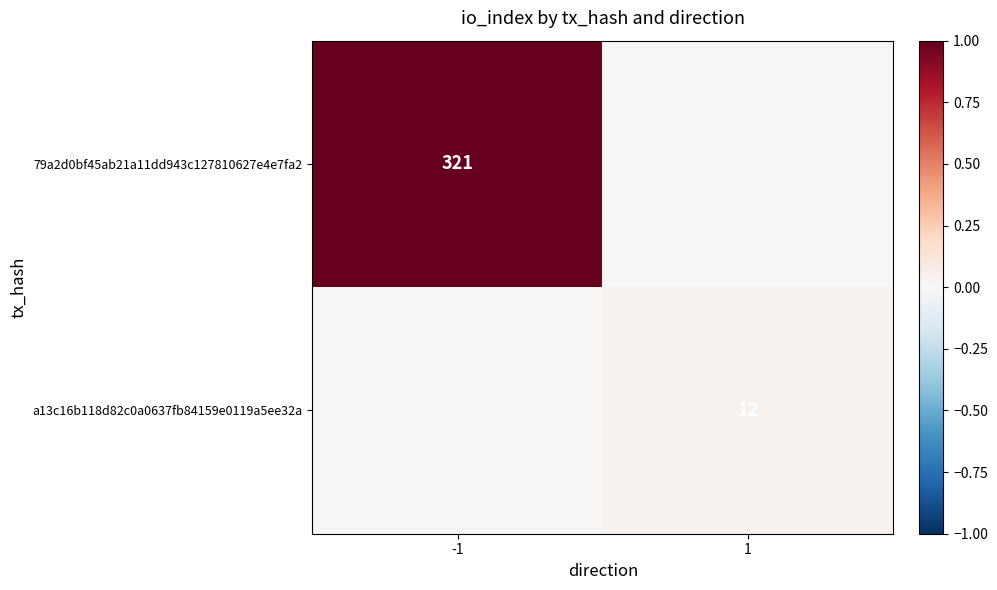

Is the value of a13c16b118d82c0a0637fb84159e0119a5ee32a at 1 greater than the value of 79a2d0bf45ab21a11dd943c127810627e4e7fa2 at -1?

No